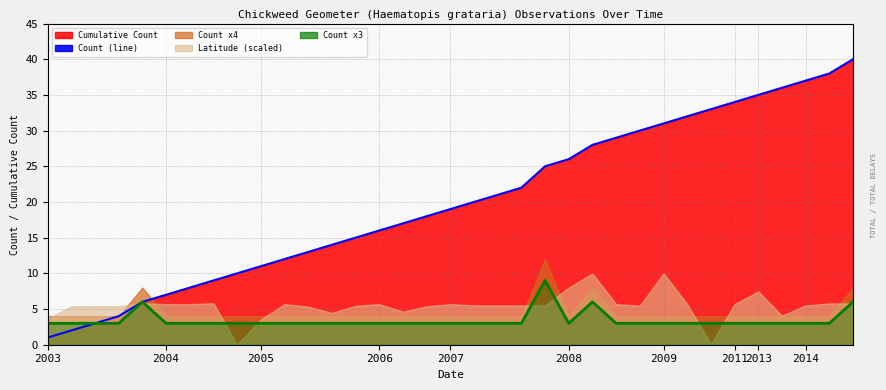

True or false: Count x3 and Cumulative Count (line) cross at least once.

False